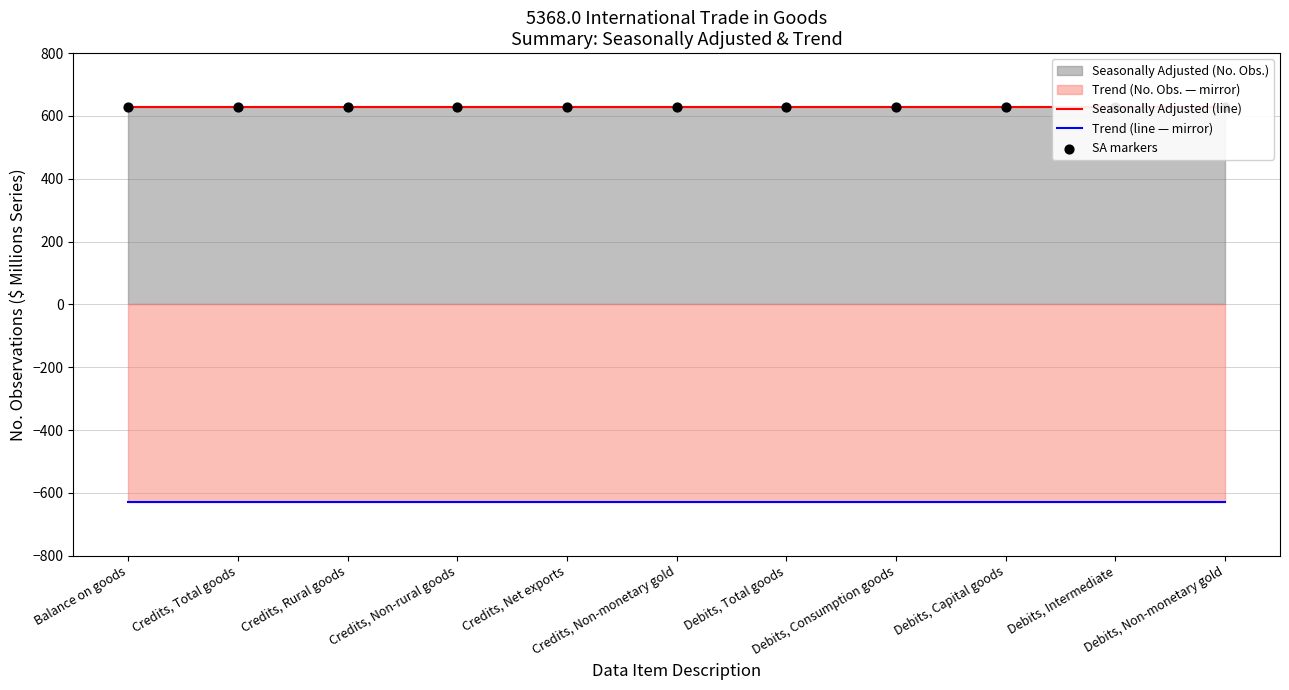

Which series reaches the minimum Y coordinate?

Trend (line — mirror)